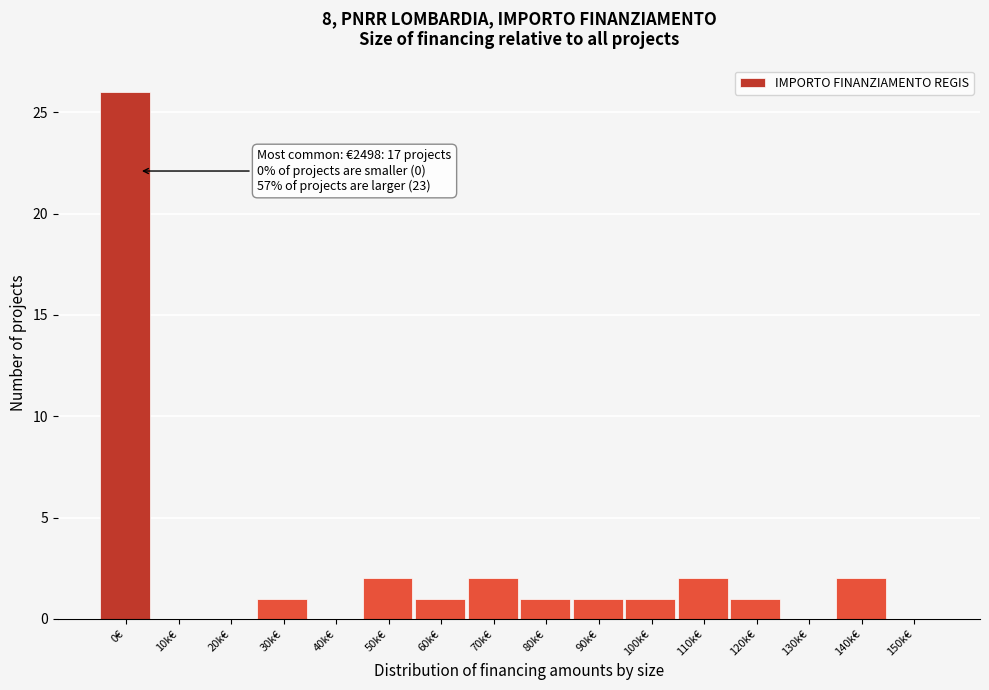

Reading left to right, what are all the values shown in this chart?

0€=26	10k€=0	20k€=0	30k€=1	40k€=0	50k€=2	60k€=1	70k€=2	80k€=1	90k€=1	100k€=1	110k€=2	120k€=1	130k€=0	140k€=2	150k€=0